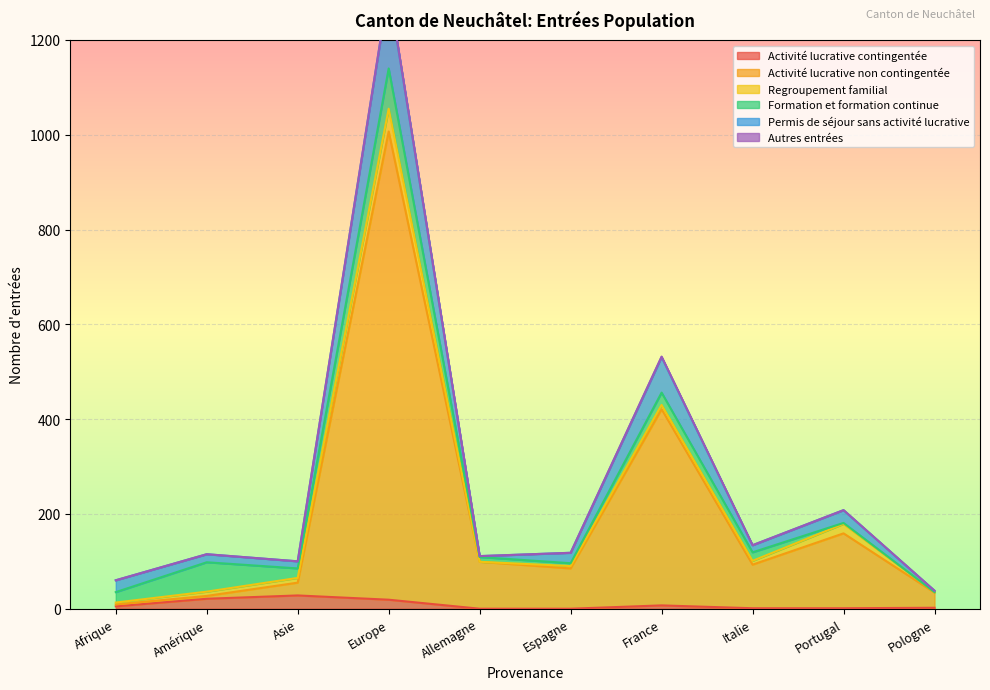

What is the difference between the highest and lowest values at Asie?

72